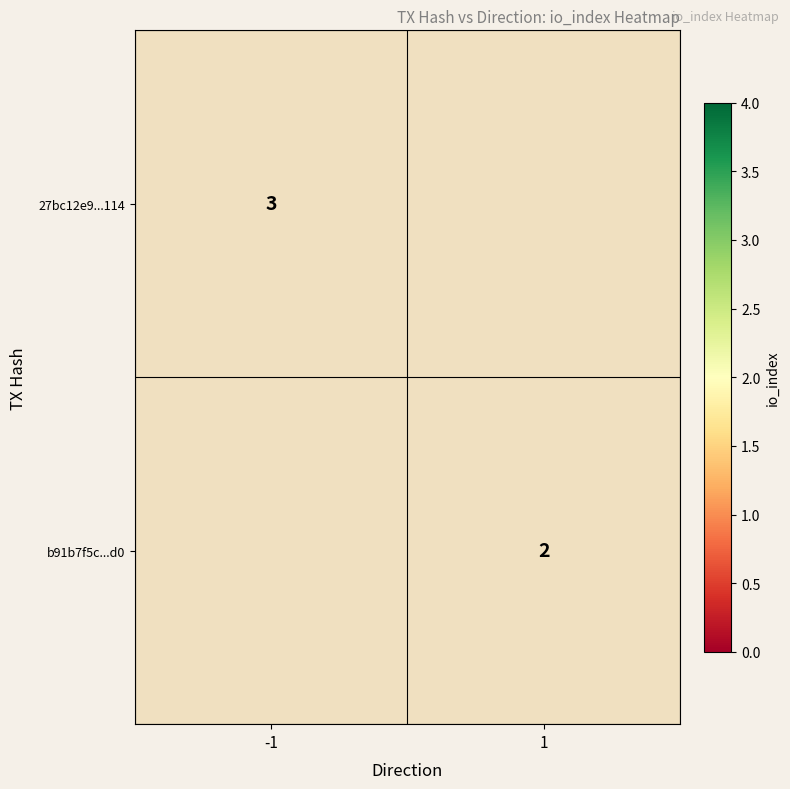

Is it true that b91b7f5c...d0 equals 3.3 at 1?

False